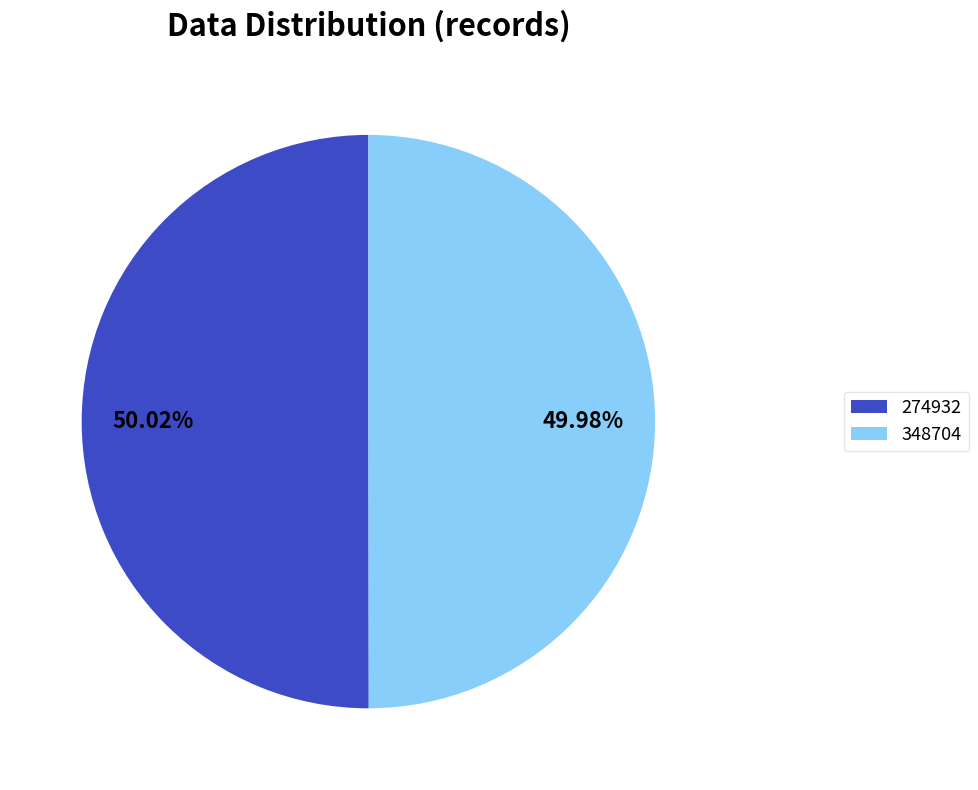

To the nearest percent, what percentage of the pie is 274932?

50%